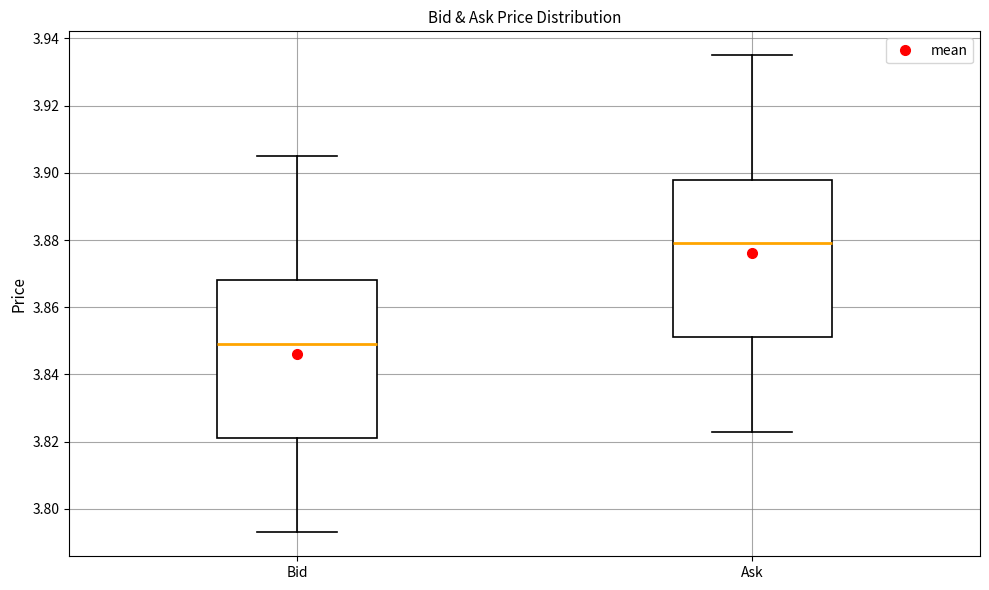

Where does the lower whisker of the box for Bid end on the y-axis? The values are not printed on the chart, so give them approximately, as read against the axis.

3.794